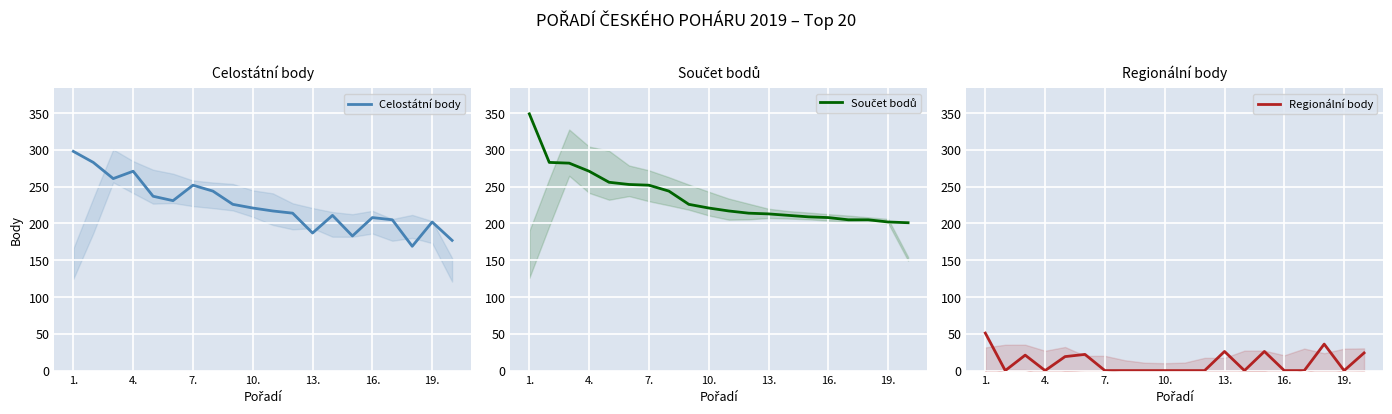

What is the maximum value for Celostátní body?

298